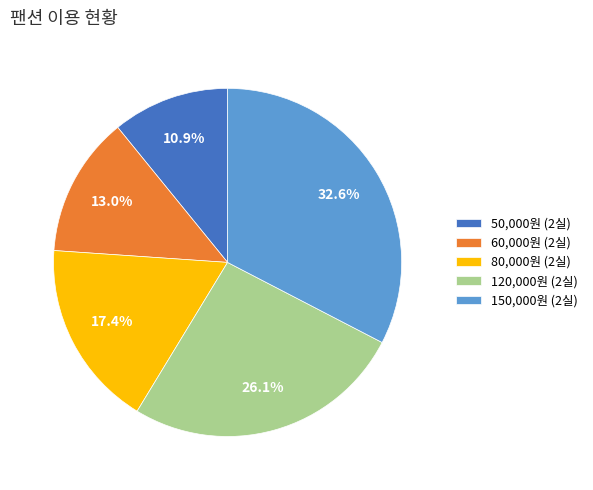

What is the ratio of the value at 150,000원 (2실) to the value at 80,000원 (2실)?

1.9